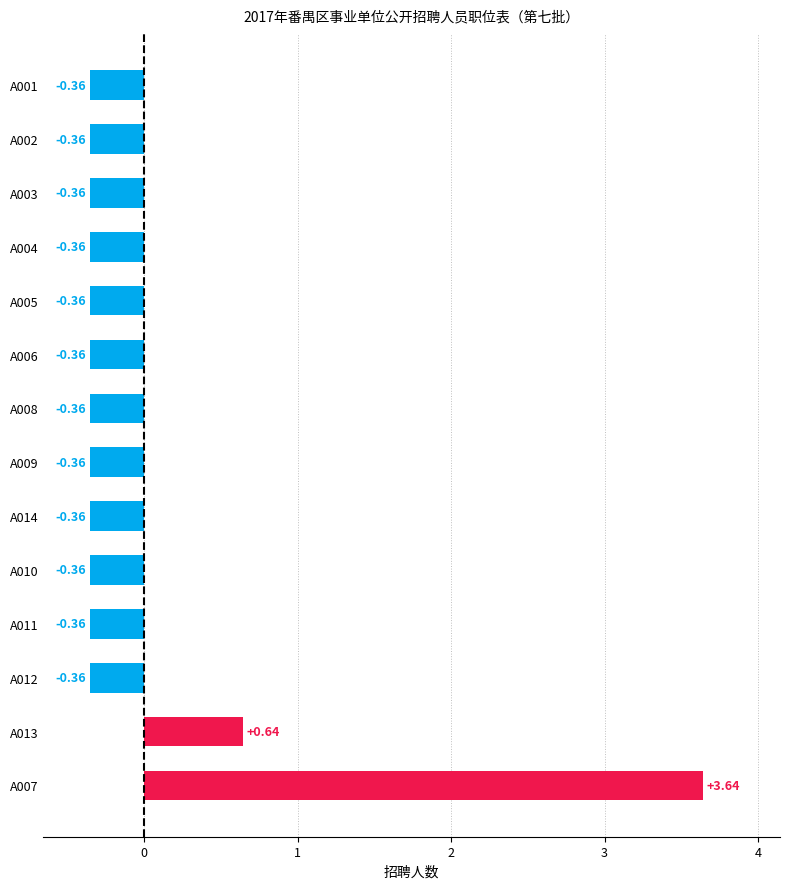

Which has a higher value, A007 or A009?

A007